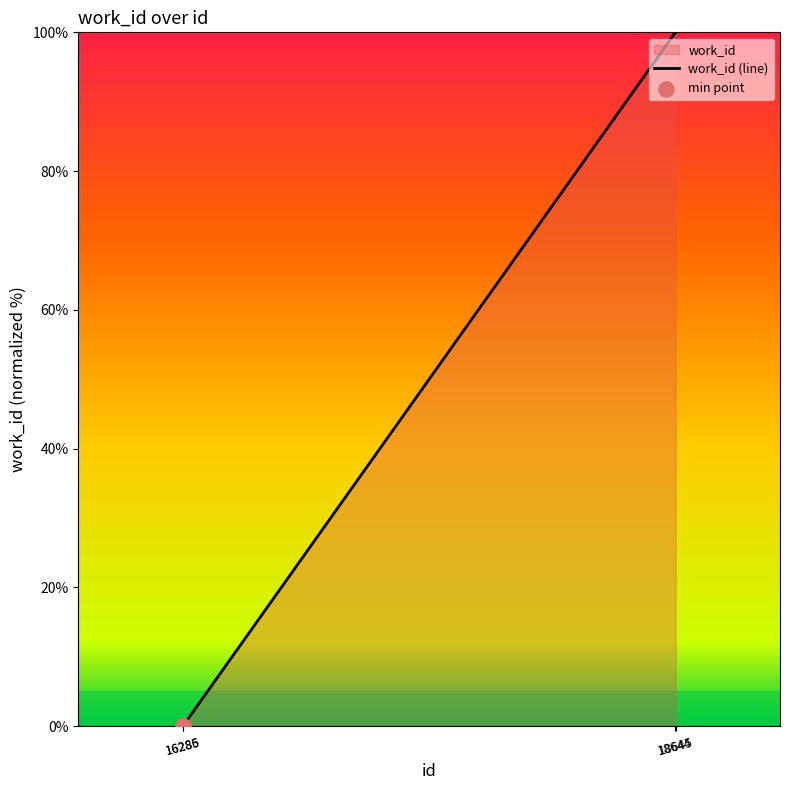

Which has a higher value, 18644 or 16286?

18644